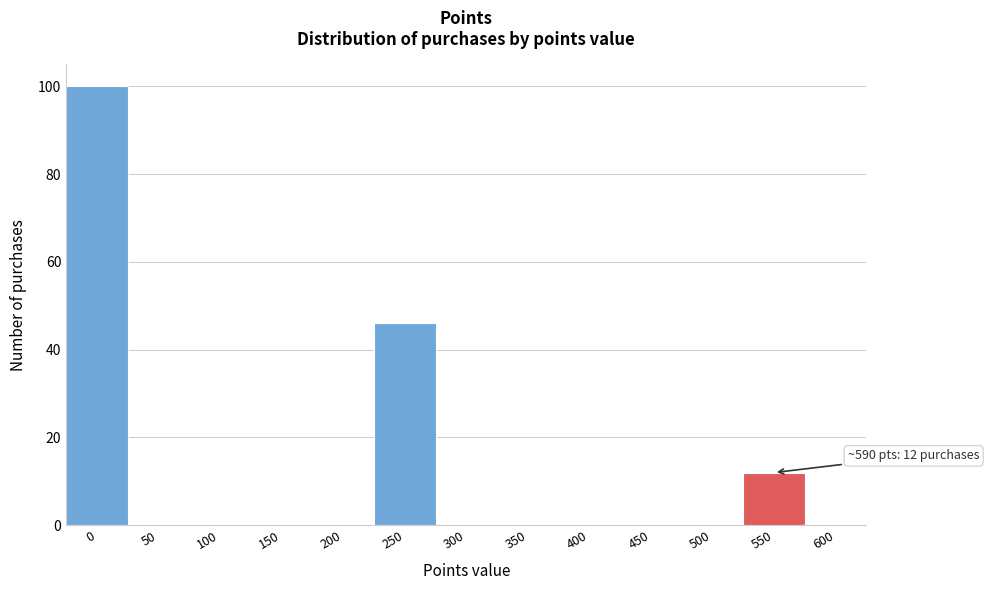

Reading left to right, extract all data points from this chart.

0=100	50=0	100=0	150=0	200=0	250=46	300=0	350=0	400=0	450=0	500=0	550=12	600=0